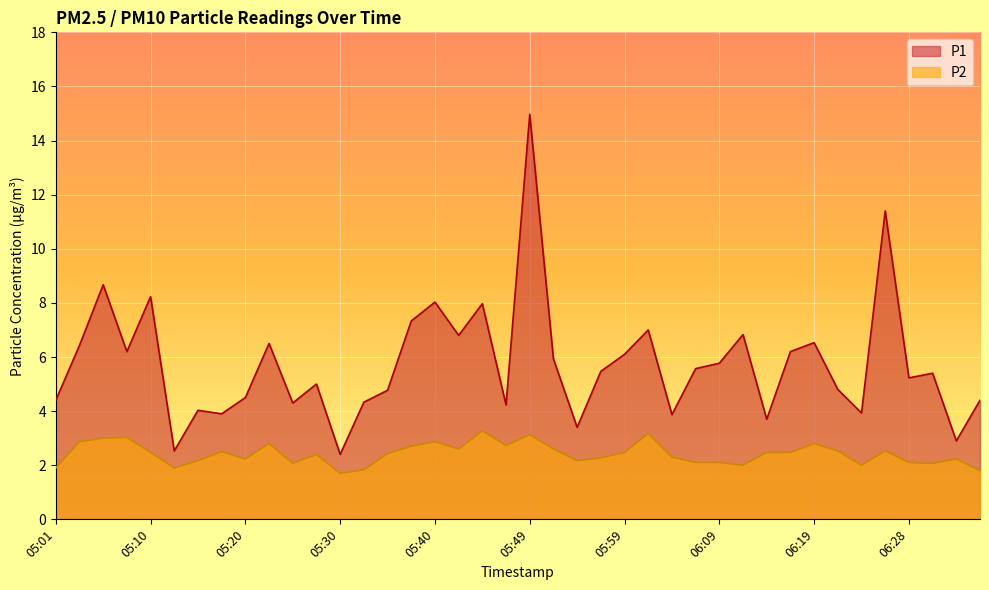

True or false: P1 has more than 0 points higher than both neighbors.

True